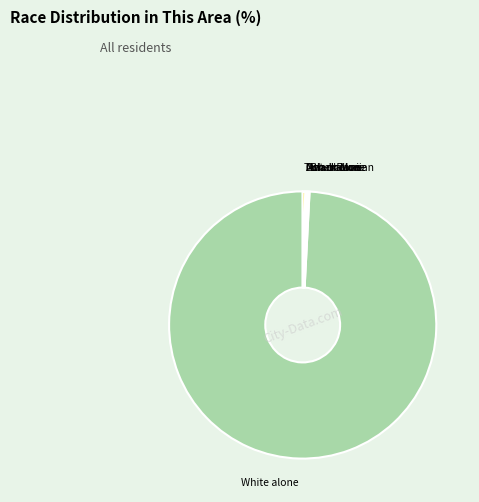

Does any single category account for the majority?

Yes